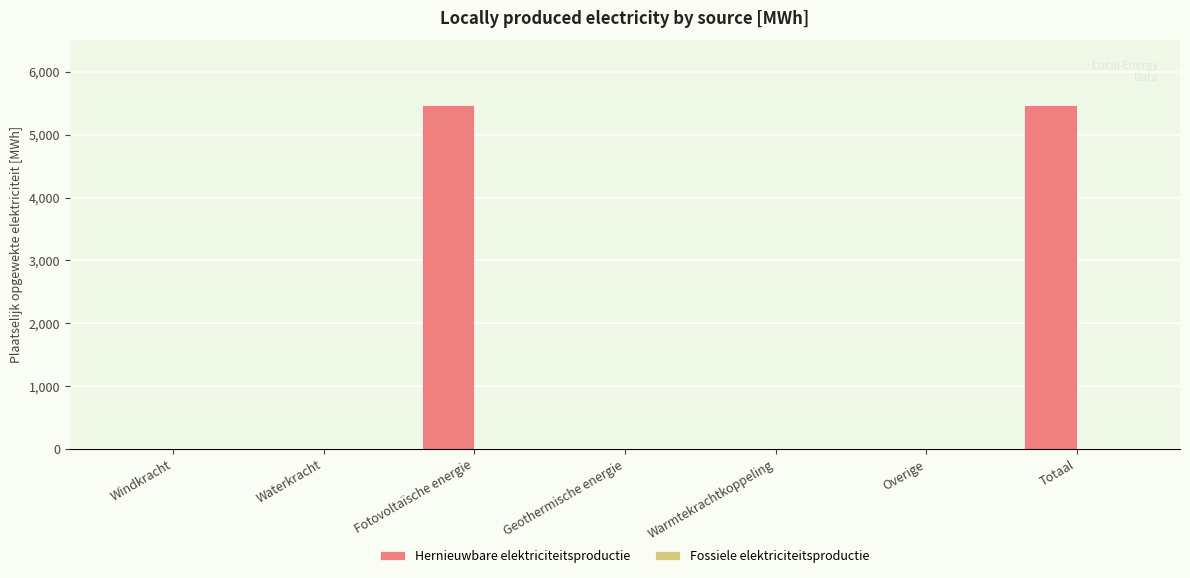

Is it true that the value at Geothermische energie is 2553.3?

False